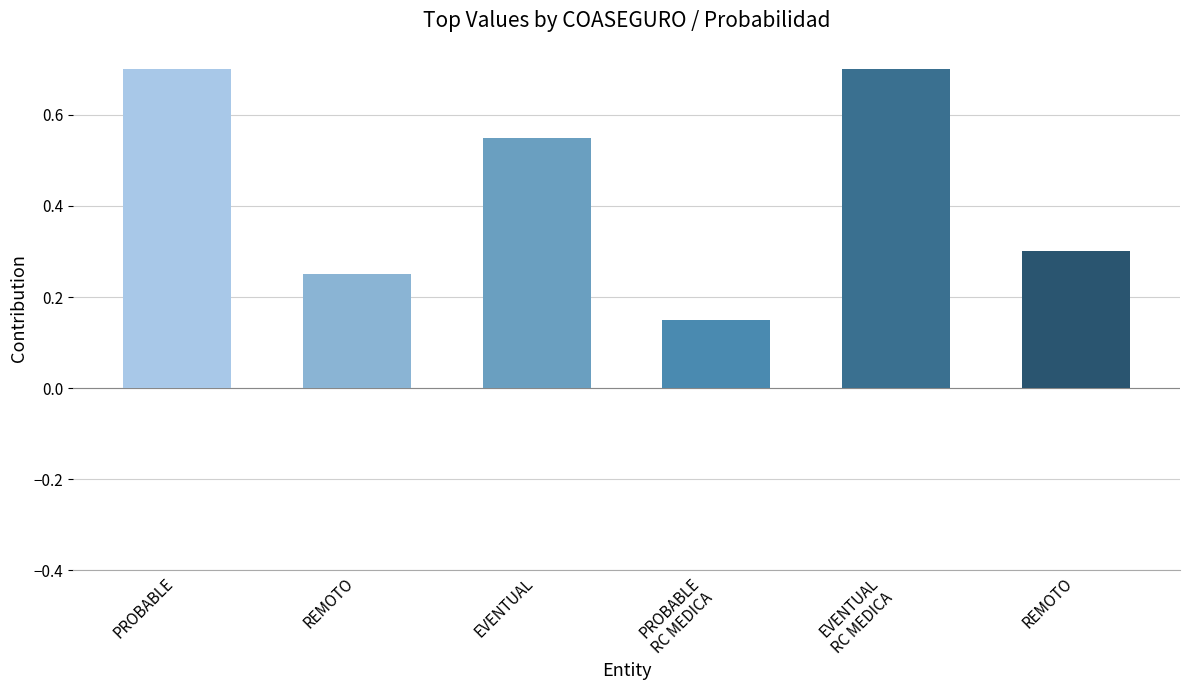

How many bars are there in total?

6